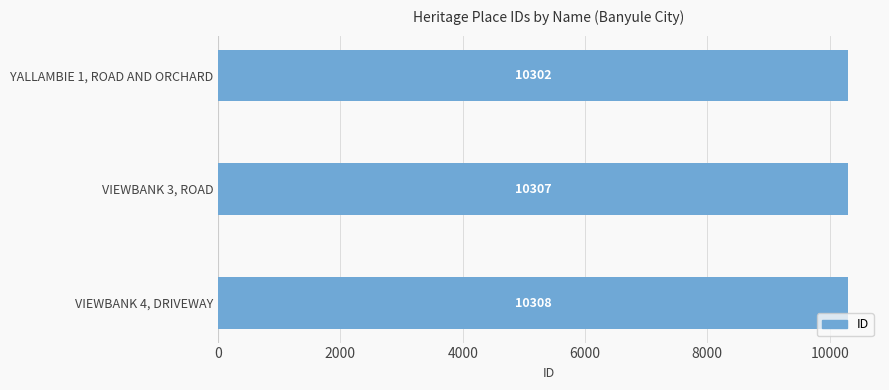

What is the difference between the maximum and minimum values?

6